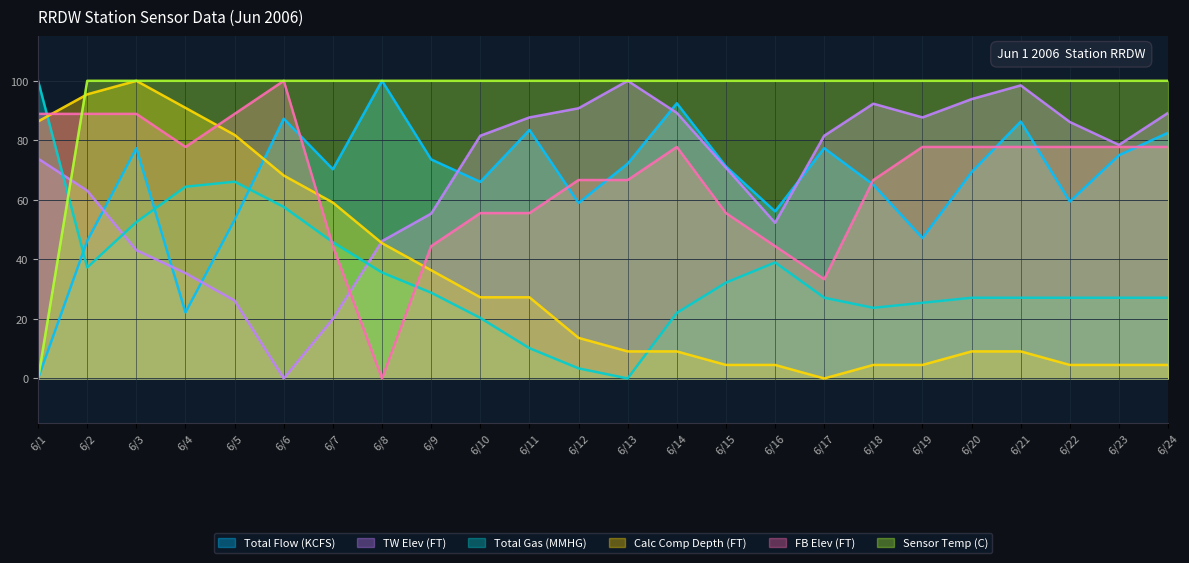

At 6/2, list the series in order from smallest to largest.

Total Gas (MMHG), Total Flow (KCFS), TW Elev (FT), FB Elev (FT), Calc Comp Depth (FT), Sensor Temp (C)